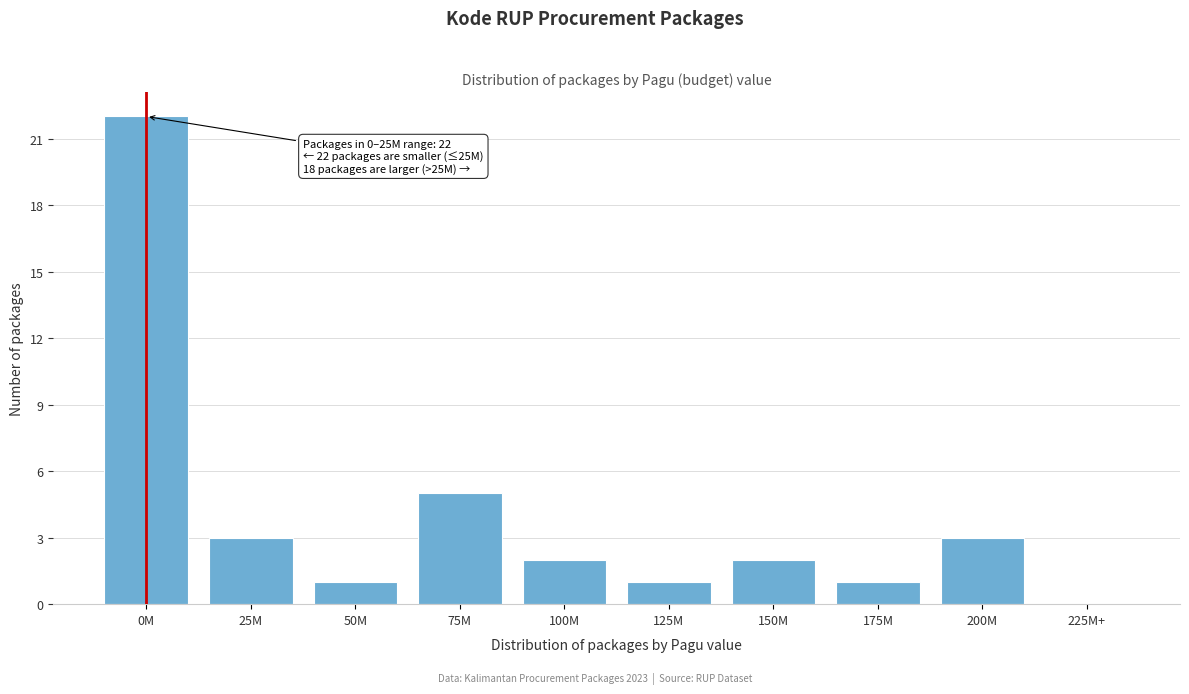

Reading left to right, list all the values displayed in this chart.

0M=22	25M=3	50M=1	75M=5	100M=2	125M=1	150M=2	175M=1	200M=3	225M+=0